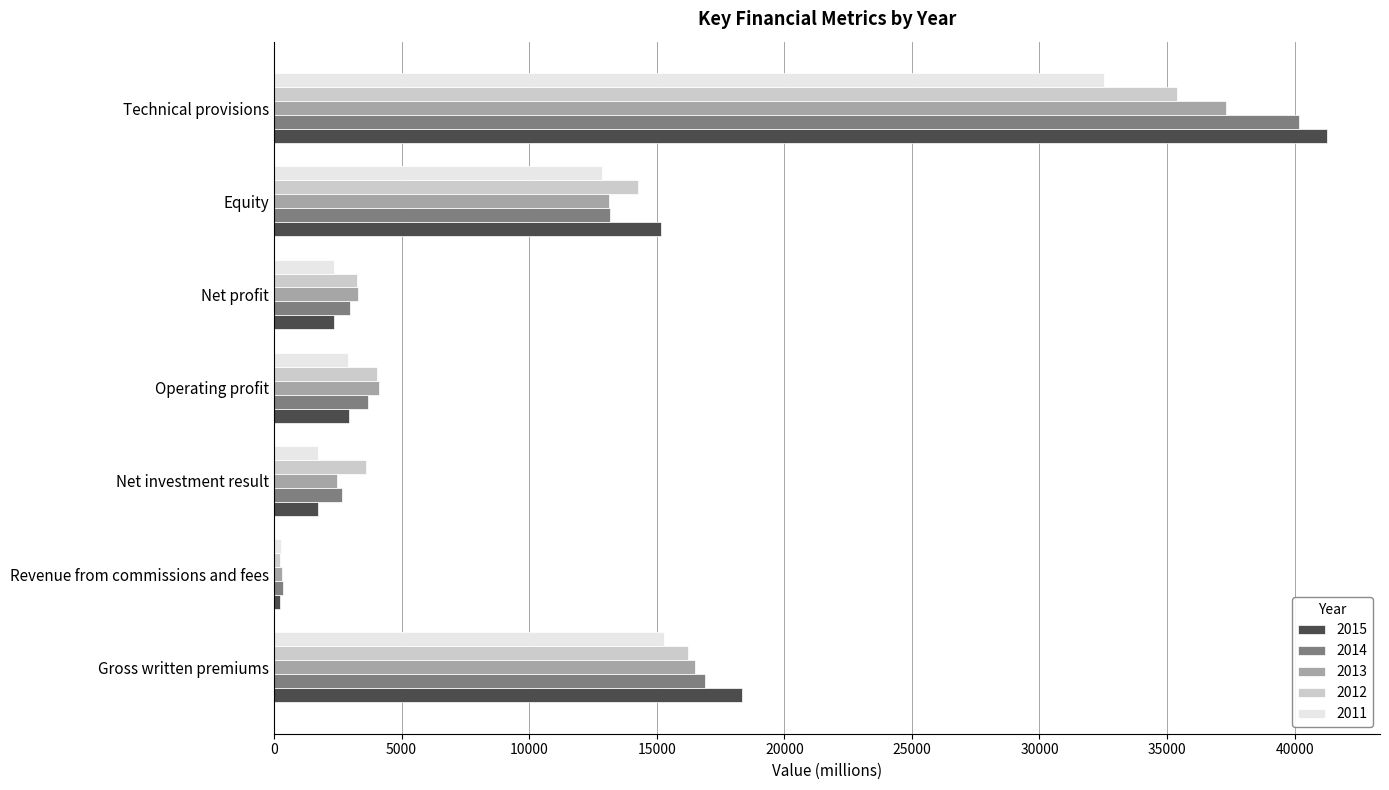

Read the 2012 value at Operating profit.

4038.7